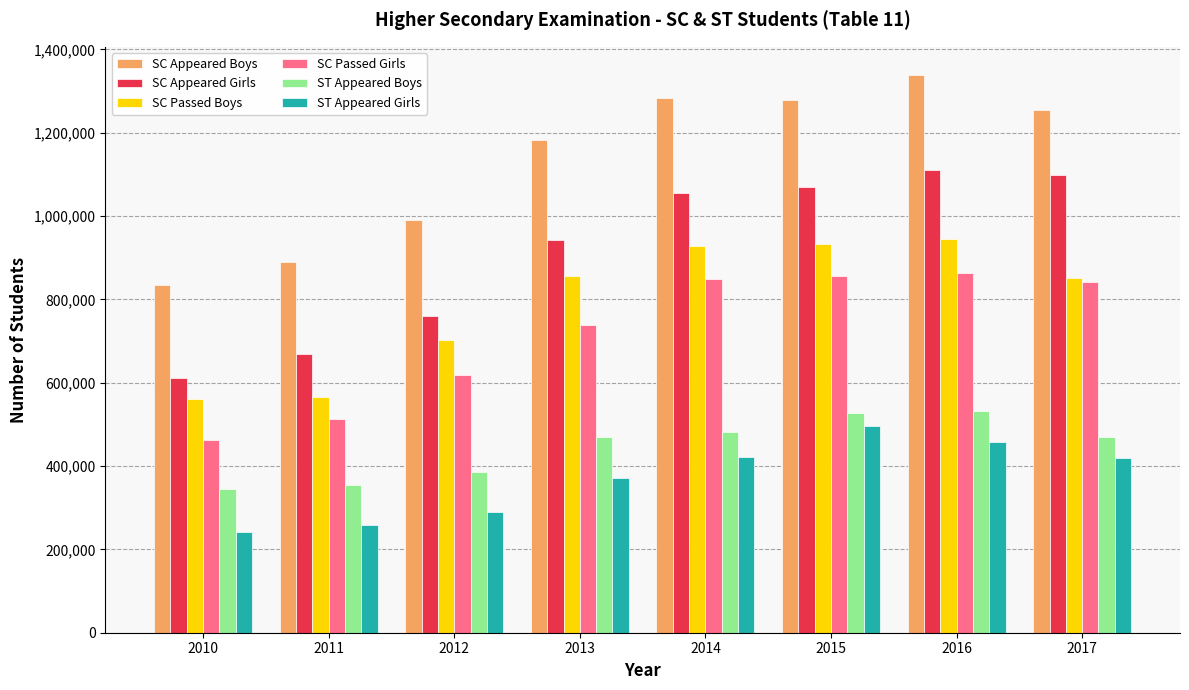

Where is ST Appeared Girls nearest to the value 369155?

2013